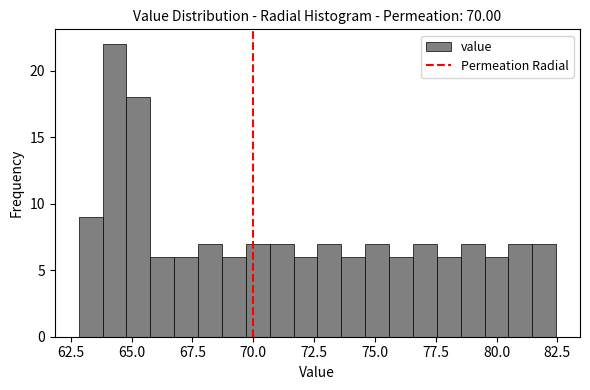

Read against the x-axis, roughly where is the centre of the tallest bar?

64.5